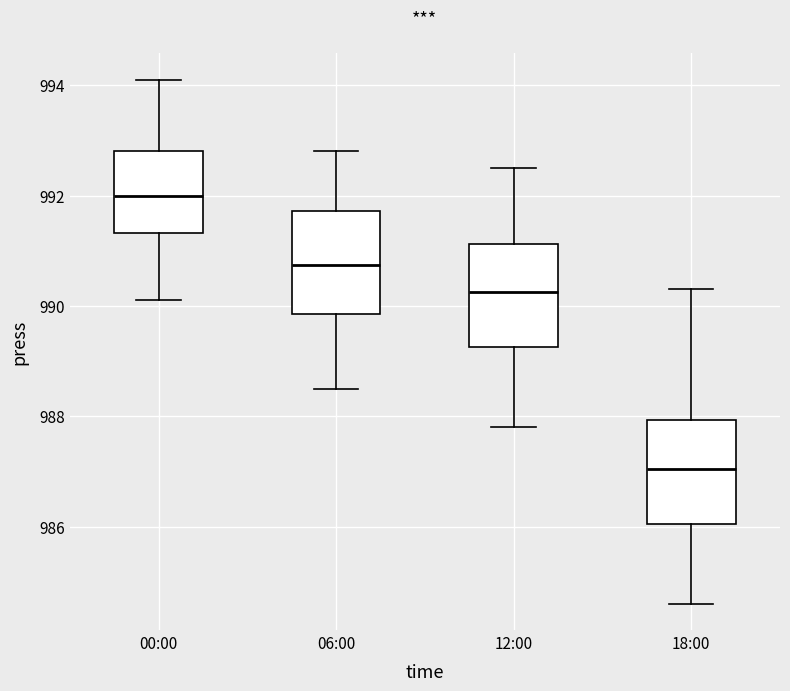

Which box has the highest median line?

00:00